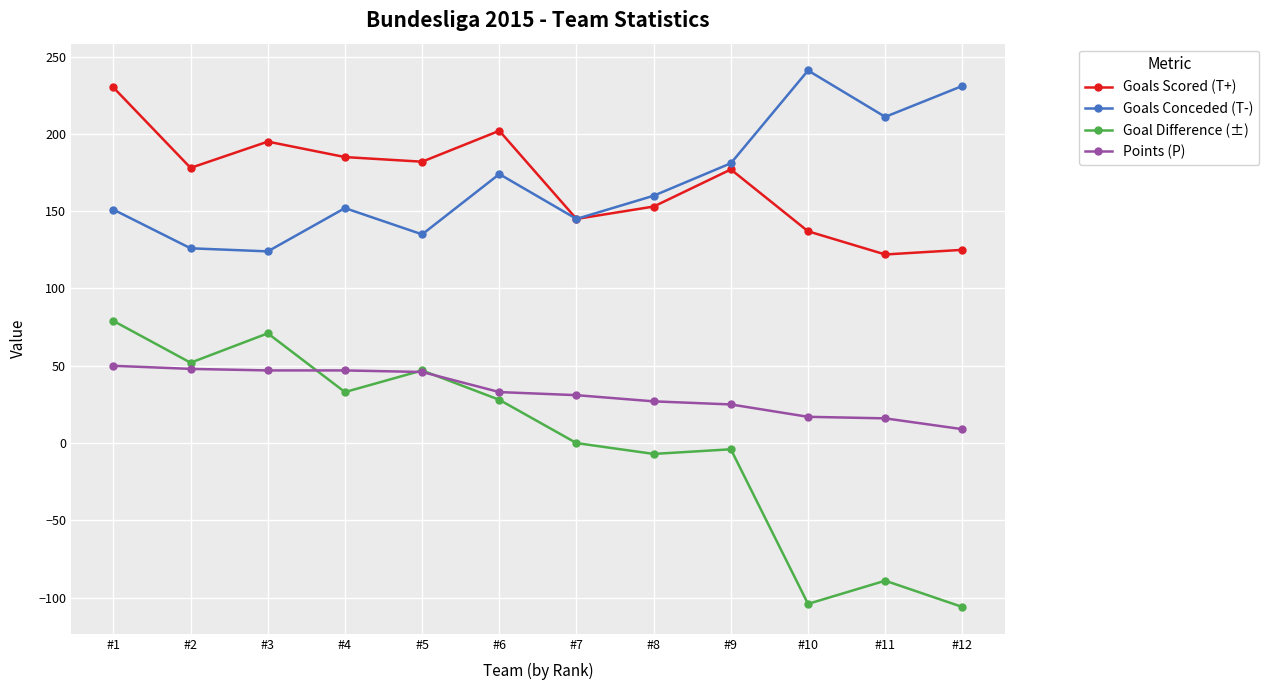

How many data points does each series have?

12